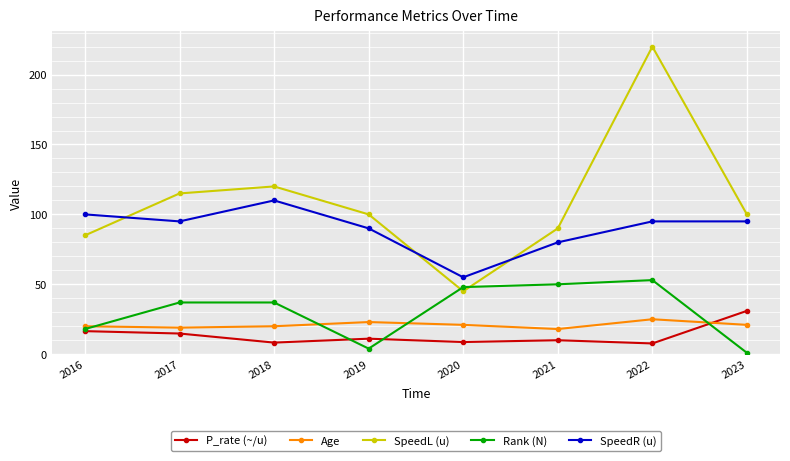

The SpeedL (u) series shows 115.0 at 2017. True or false?

True